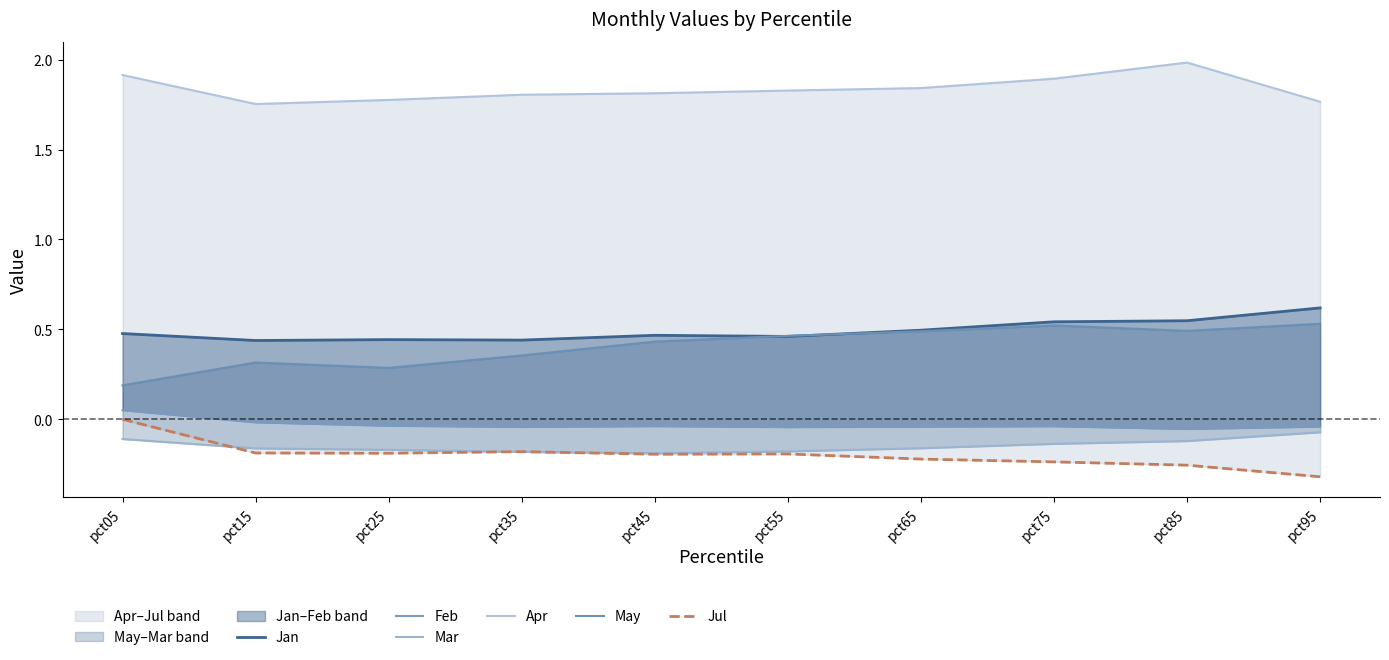

List the labels in order of Jul value, smallest first.

pct95, pct85, pct75, pct65, pct45, pct55, pct25, pct15, pct35, pct05